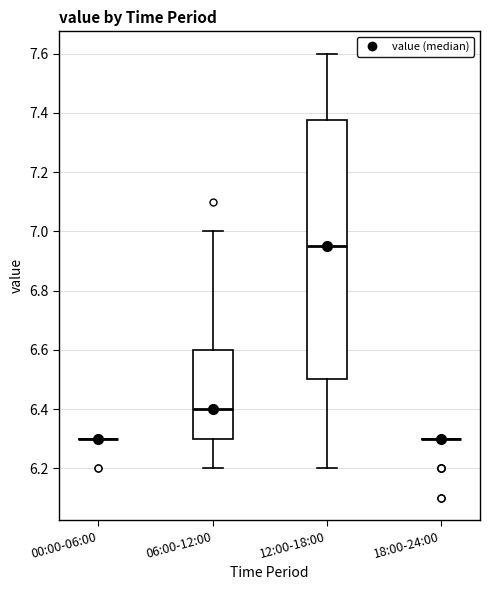

Comparing the boxes themselves (not the whiskers), which one is the tallest?

12:00-18:00